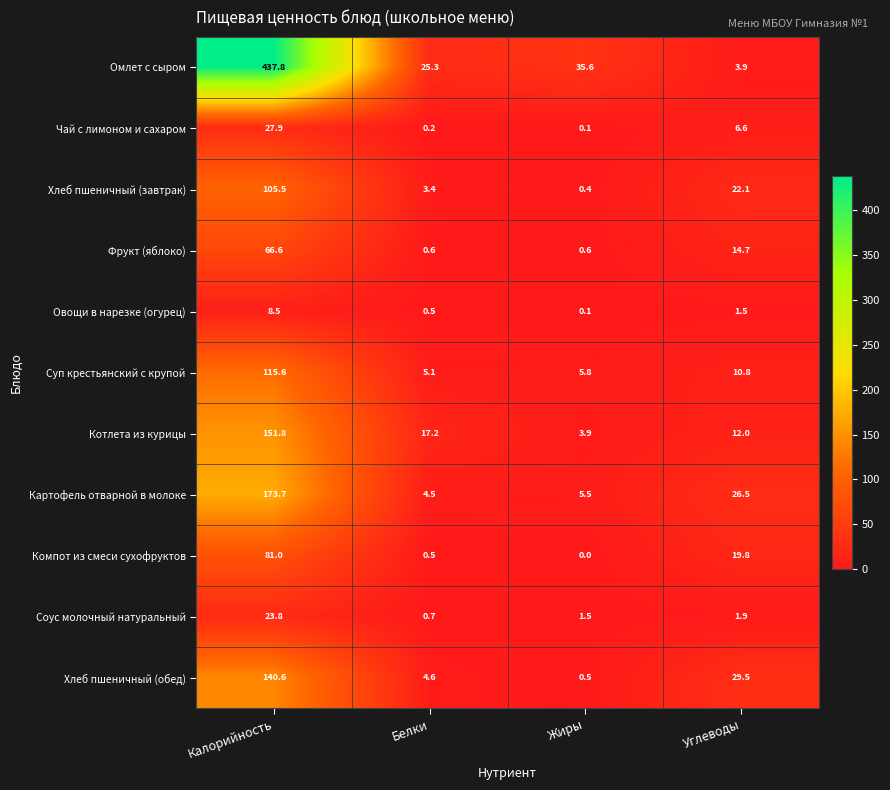

The Суп крестьянский с крупой series shows 115.6 at Калорийность. True or false?

True